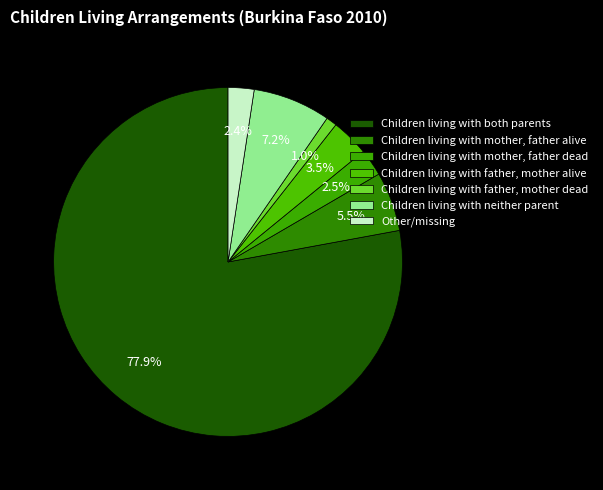

What is the change in value from Children living with both parents to Children living with father, mother dead?

-76.9